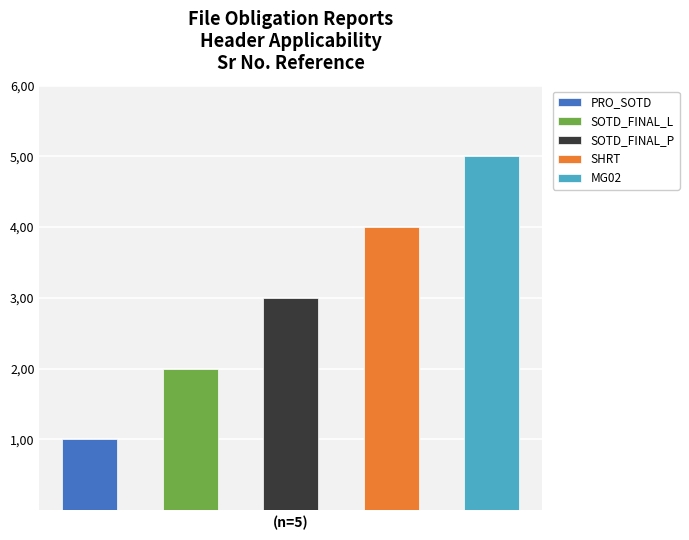

List the labels in order of value, largest first.

MG02, SHRT, SOTD_FINAL_P, SOTD_FINAL_L, PRO_SOTD